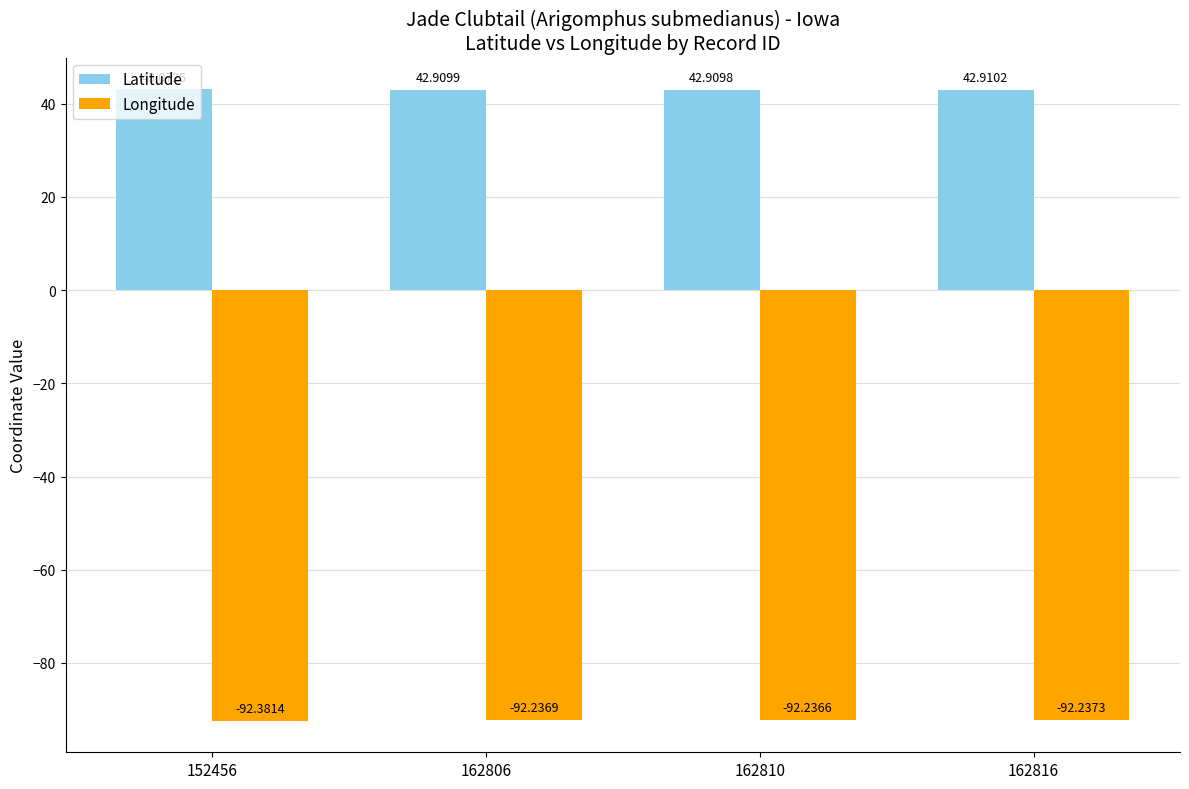

What is the difference between the second highest and minimum values in the Longitude series?

0.1